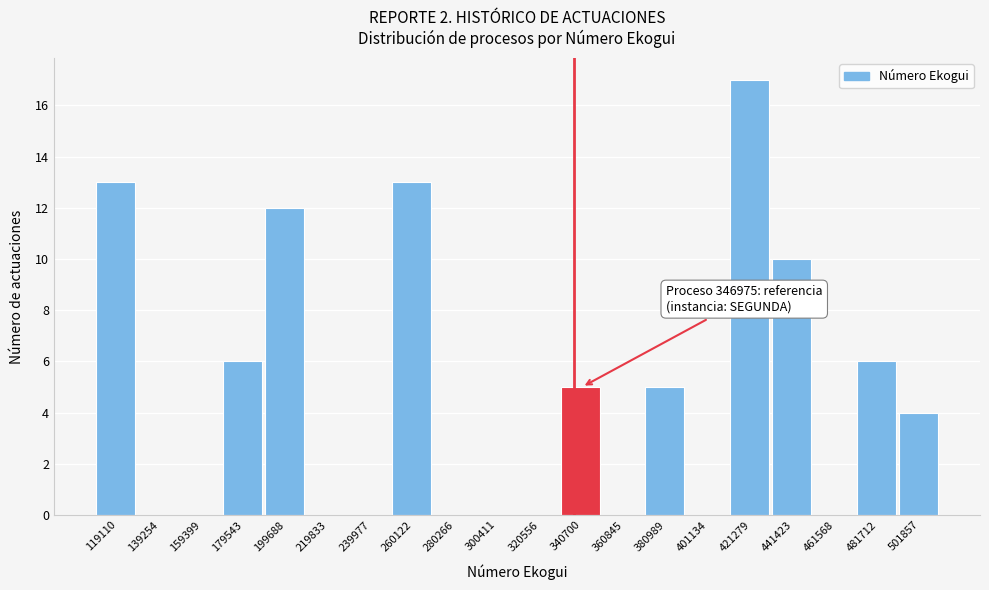

Reading left to right, transcribe all the data shown in this chart.

119110=13	139254=0	159399=0	179543=6	199688=12	219833=0	239977=0	260122=13	280266=0	300411=0	320556=0	340700=5	360845=0	380989=5	401134=0	421279=17	441423=10	461568=0	481712=6	501857=4